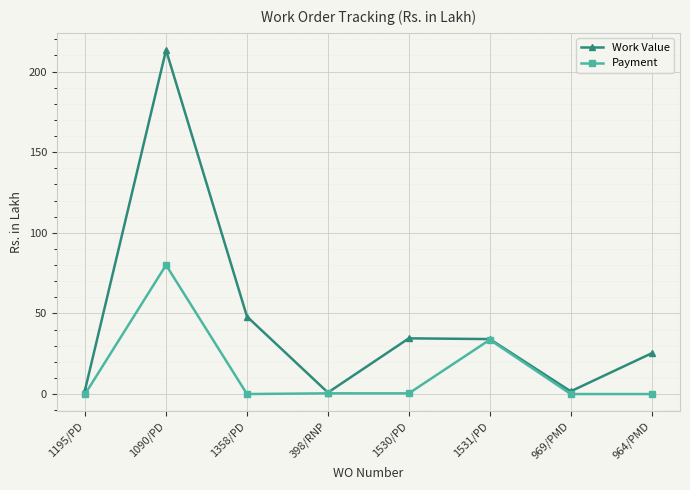

At which category does Work Value reach its first local valley?

398/RNP